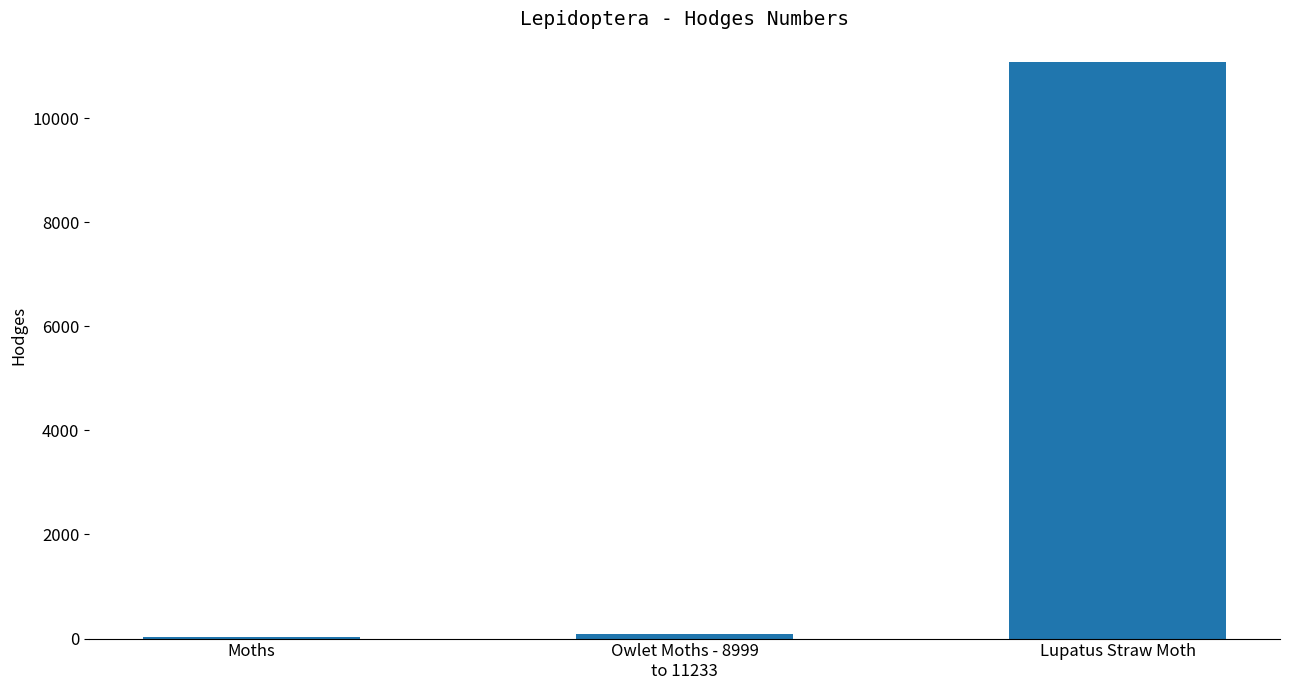

Reading right to left, list all the values displayed in this chart.

Lupatus Straw Moth=11073.1	Owlet Moths - 8999
to 11233=93.5	Moths=29.0